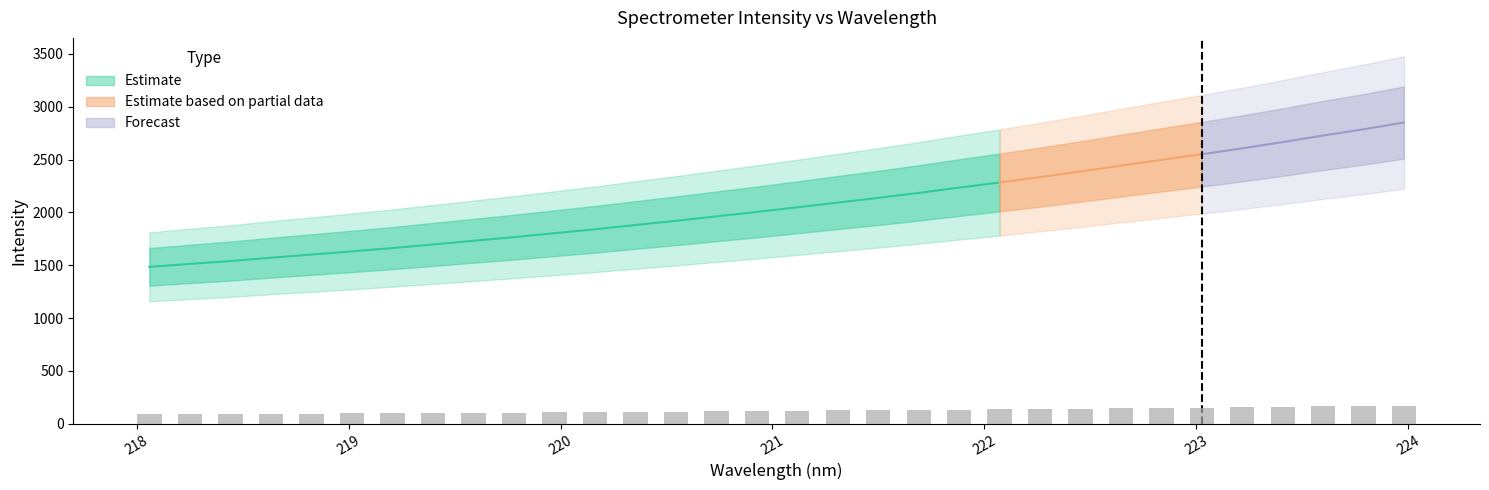

What is the label of the 20th bar from the right?

220.3533